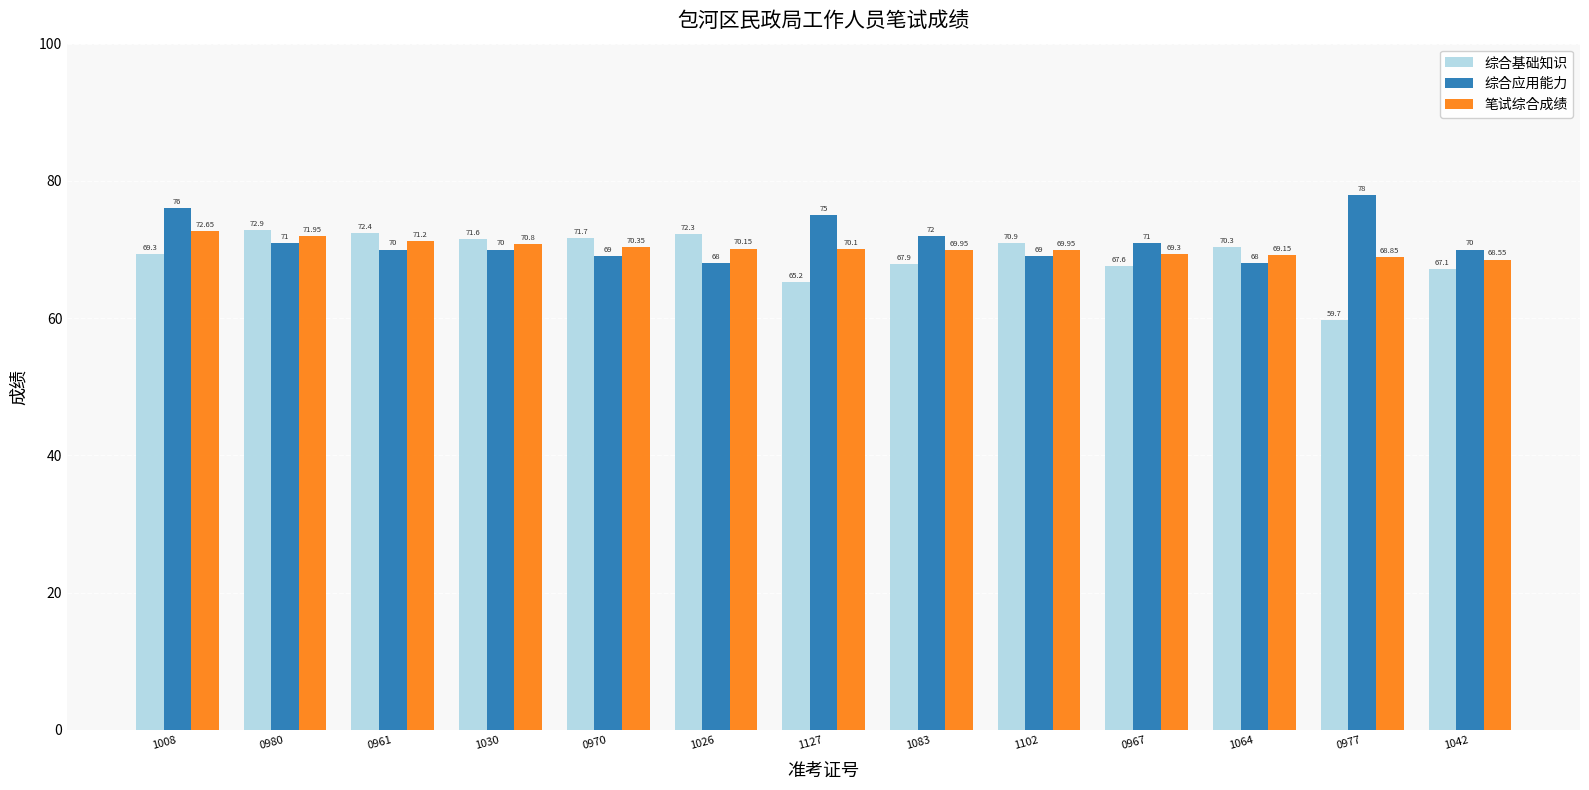

What is the difference between the second highest and minimum values in the 综合应用能力 series?

8.0